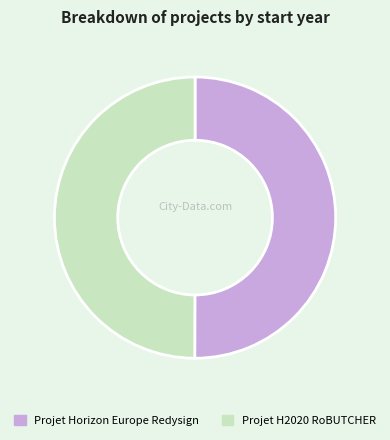

The Projet H2020 RoBUTCHER slice represents 64% of the pie. True or false?

False